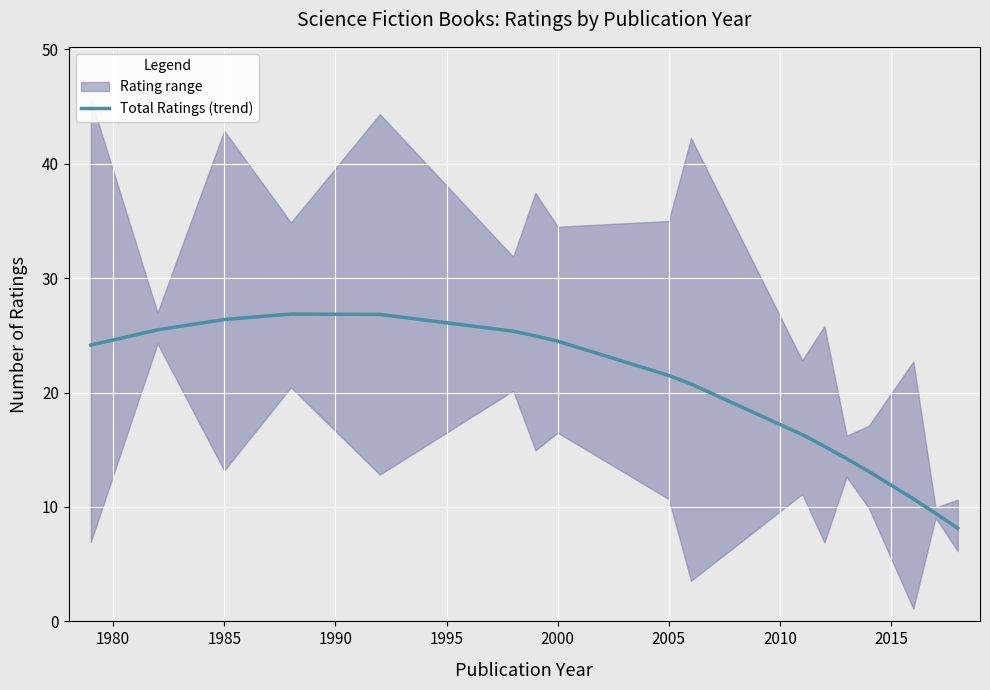

Reading left to right, what are all the values shown in this chart?

24.1	25.5	26.4	26.9	26.8	25.4	25.0	24.5	21.5	20.7	16.3	15.3	14.2	13.1	10.7	9.5	8.1